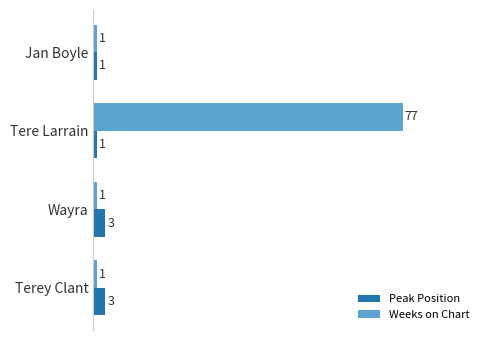

Which series changed the most between Tere Larrain and Terey Clant?

Weeks on Chart